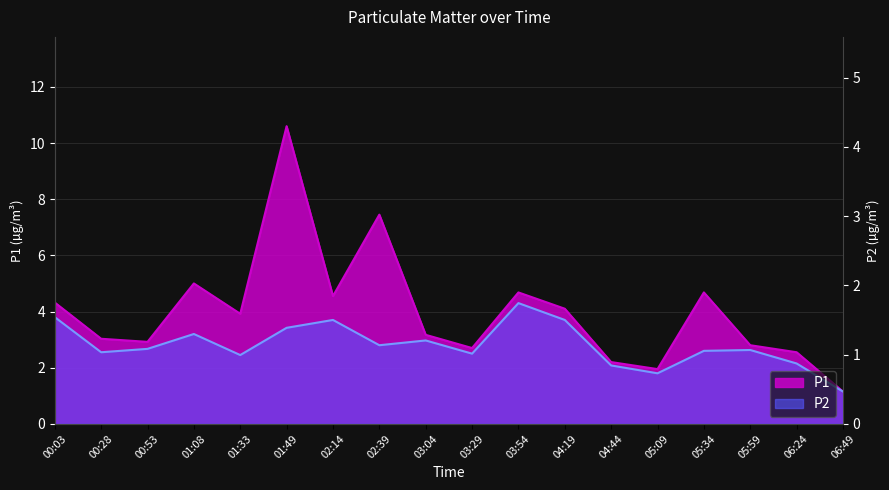

True or false: P2 and P1 intersect in this chart.

False